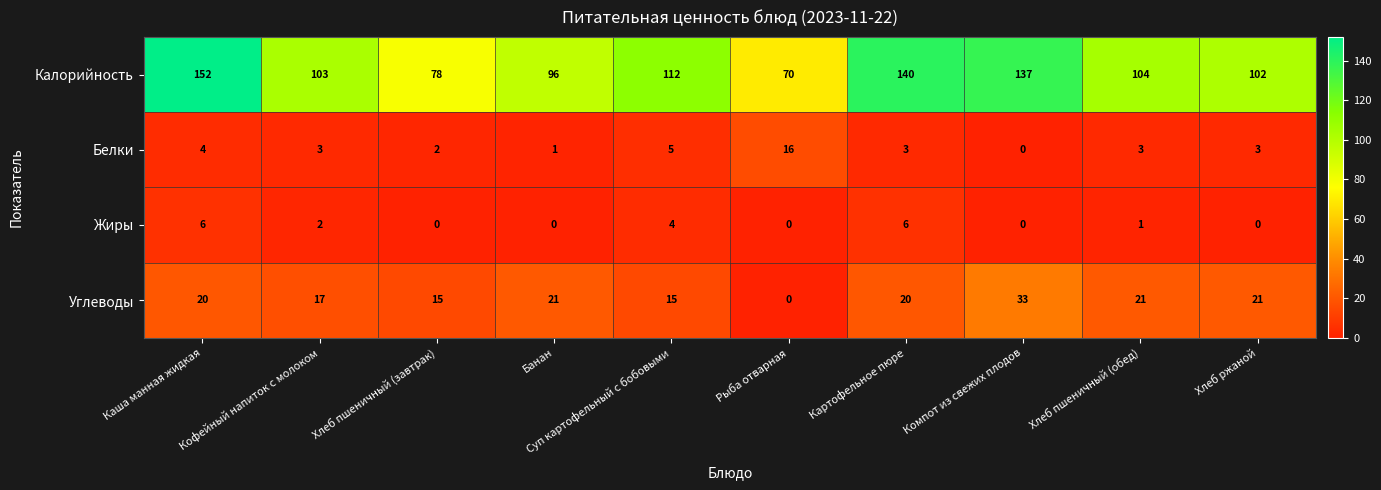

At Картофельное пюре, list the series in order from largest to smallest.

Калорийность, Углеводы, Жиры, Белки